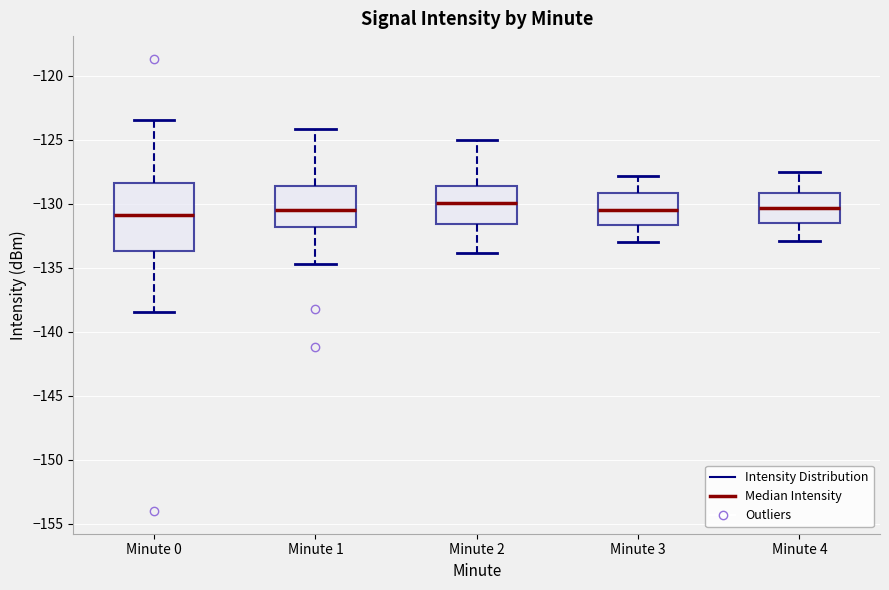

Comparing the boxes themselves (not the whiskers), which one is the tallest?

Minute 0